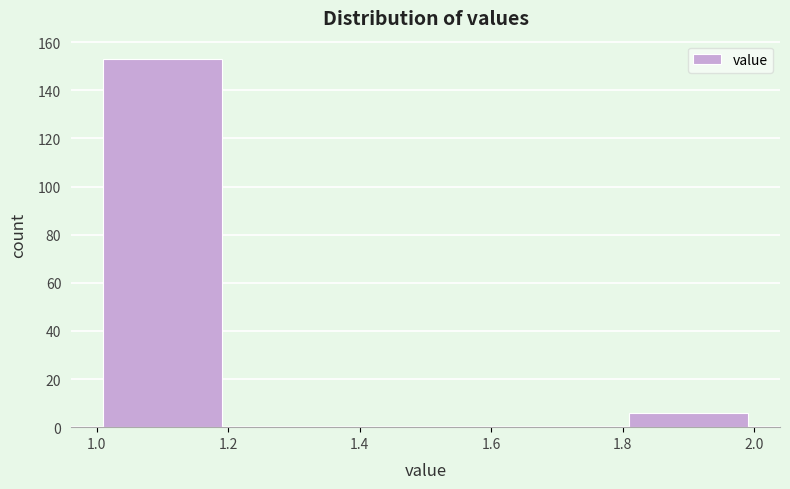

How tall is the bar that spans 1.8 to 2.0 on the x-axis? The values are not printed on the chart, so give them approximately, as read against the axis.

6